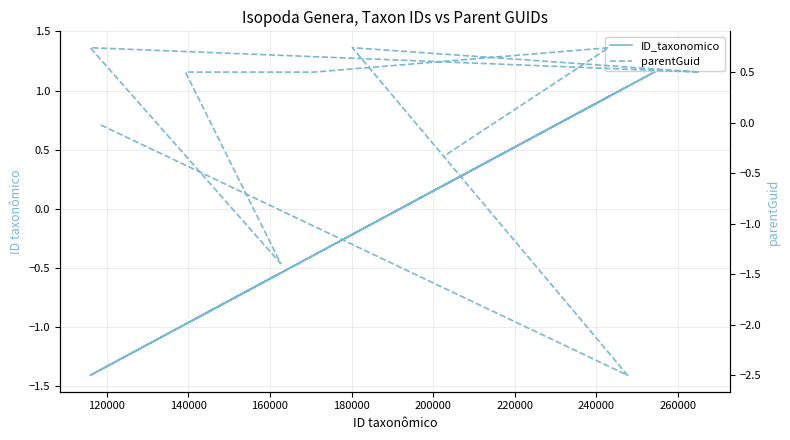

Which series has the largest total across all categories?

parentGuid